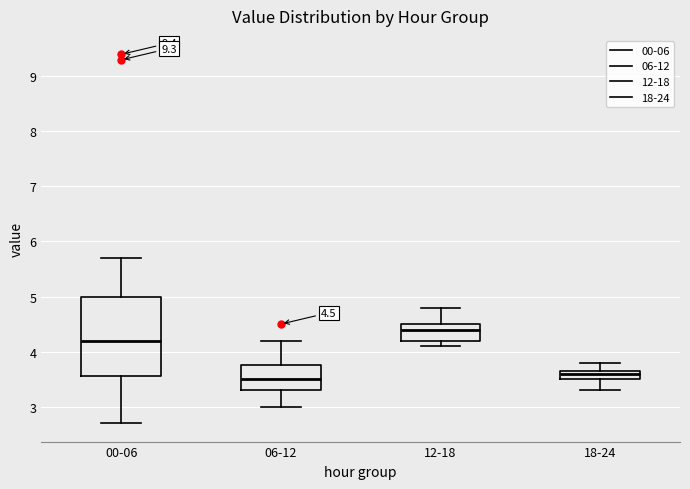

Comparing the boxes themselves (not the whiskers), which one is the tallest?

00-06